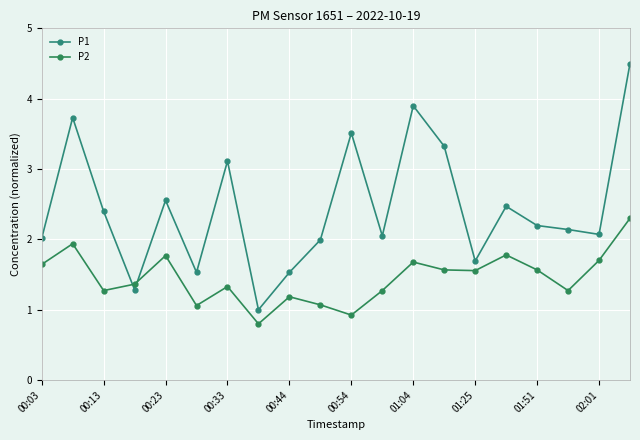

What are all the series names shown in the legend?

P1, P2